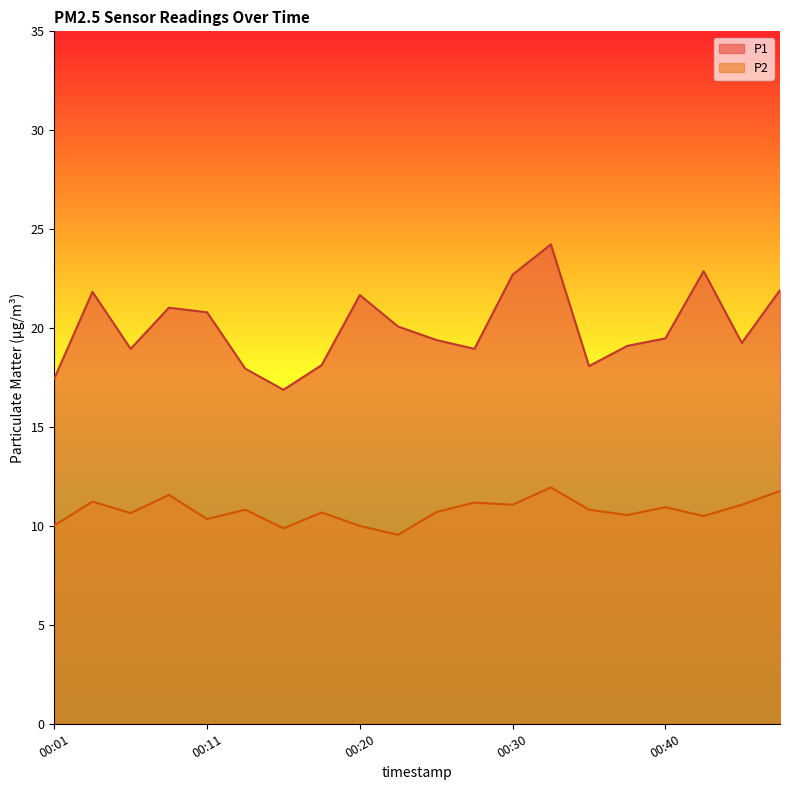

Which category has the highest value in the P2 series?

00:33